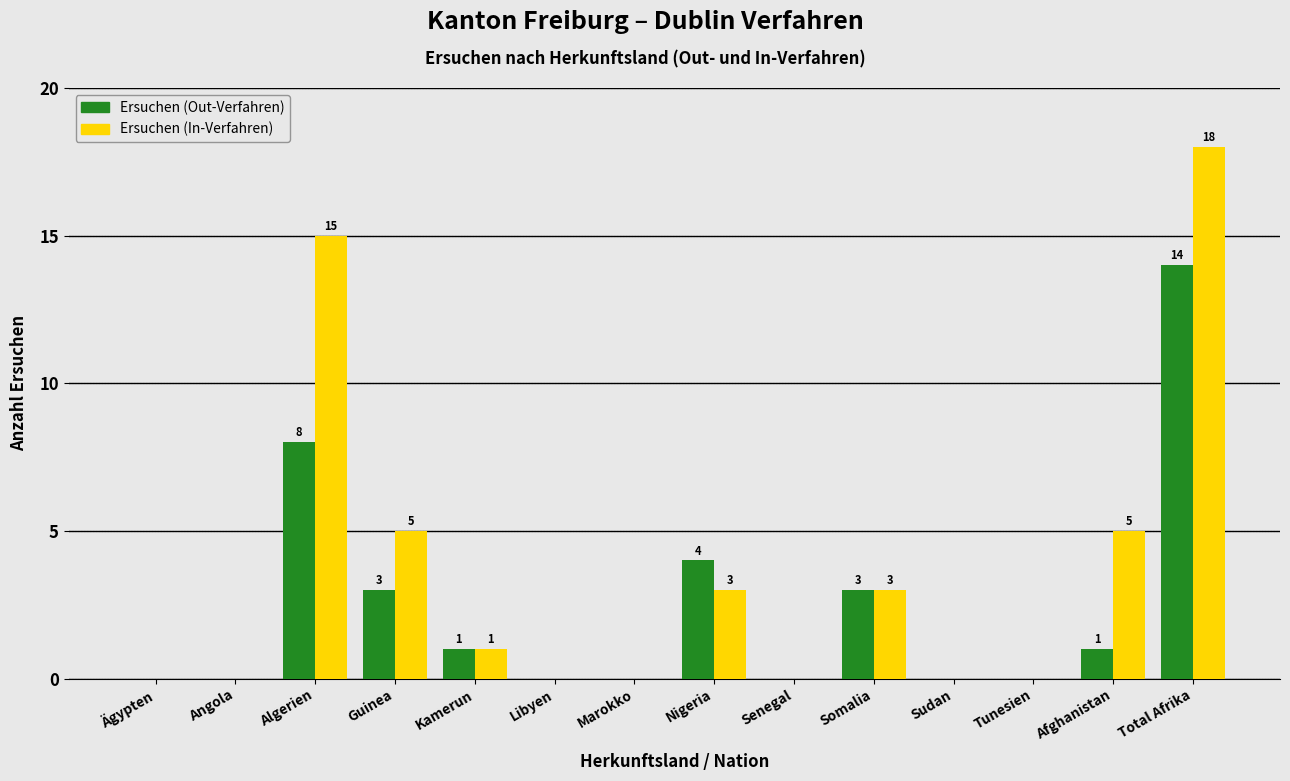

Reading right to left, transcribe all the data shown in this chart.

Ersuchen (Out-Verfahren): Total Afrika=14	Afghanistan=1	Tunesien=0	Sudan=0	Somalia=3	Senegal=0	Nigeria=4	Marokko=0	Libyen=0	Kamerun=1	Guinea=3	Algerien=8	Angola=0	Ägypten=0
Ersuchen (In-Verfahren): Total Afrika=18	Afghanistan=5	Tunesien=0	Sudan=0	Somalia=3	Senegal=0	Nigeria=3	Marokko=0	Libyen=0	Kamerun=1	Guinea=5	Algerien=15	Angola=0	Ägypten=0